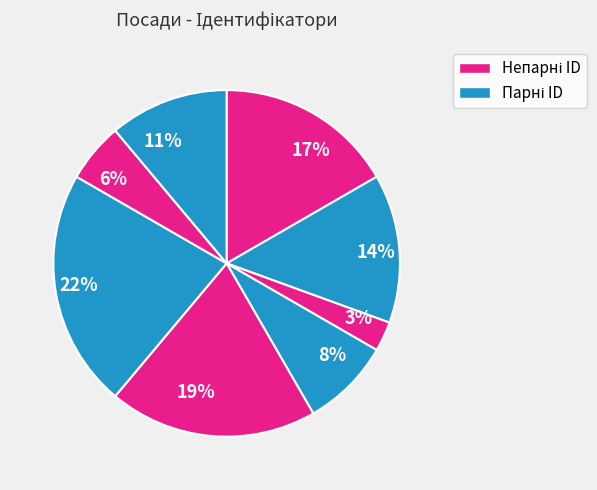

Is the sum of 3% and 17% greater than half?

No